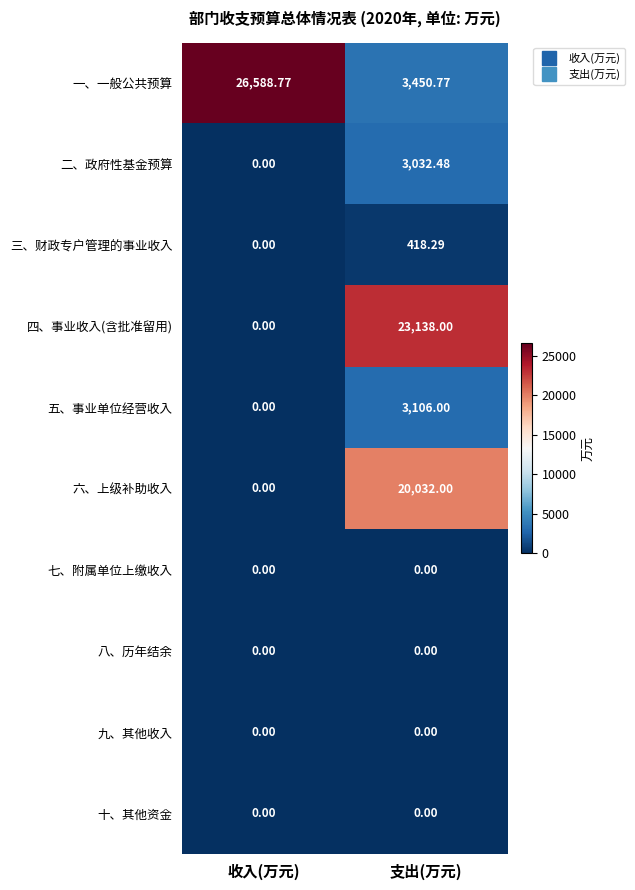

Which label corresponds to the largest value in the chart?

收入(万元)